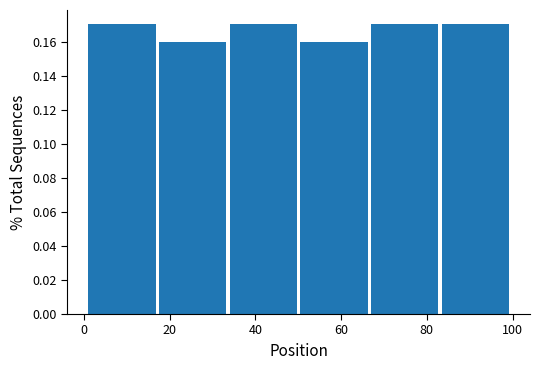

Reading left to right, transcribe this chart: for each bar, give the range it covers on the x-axis and its height. Neither the bar edges nor the heights are printed on the chart, so give them approximately, as read against the axes.

1.0 to 17.5: 0.17
17.5 to 34.0: 0.16
34.0 to 50.5: 0.17
50.5 to 67.0: 0.16
67.0 to 83.5: 0.17
83.5 to 100.0: 0.17